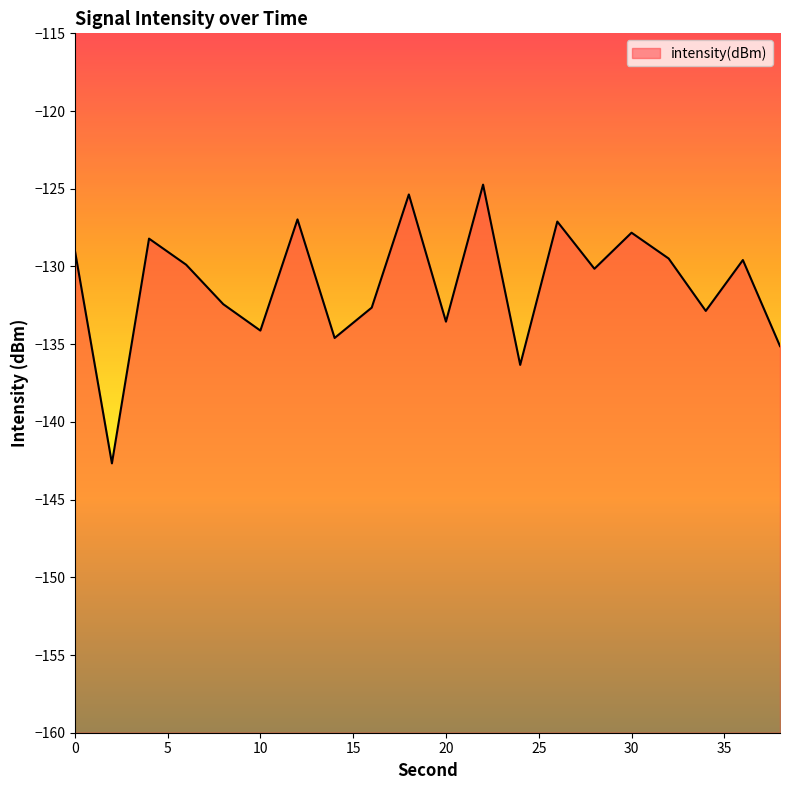

What is the value of the 4th point from the left?

-129.9